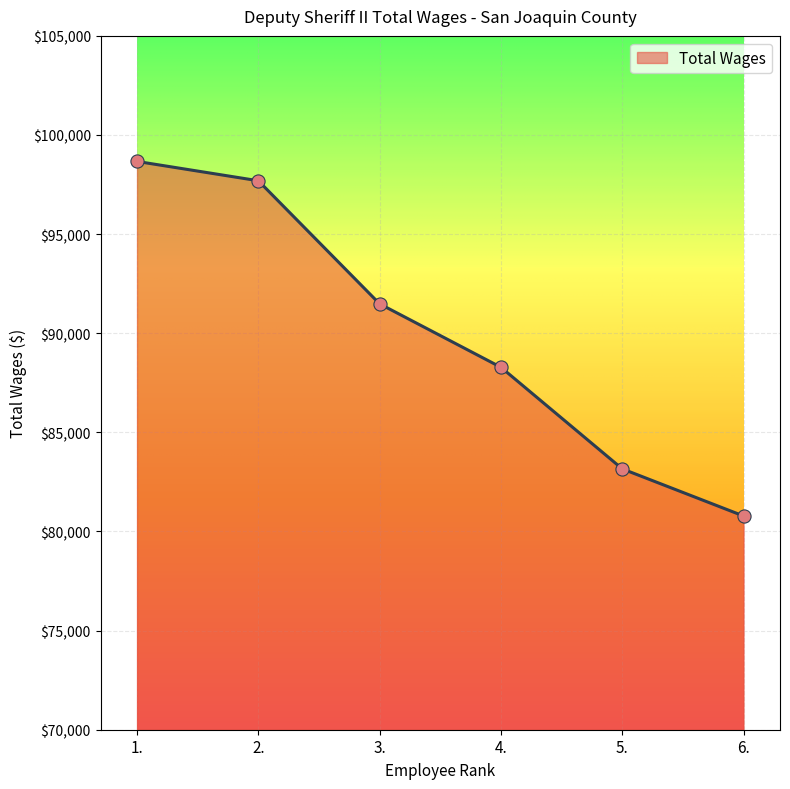

Between 5. and 2., which is larger?

2.